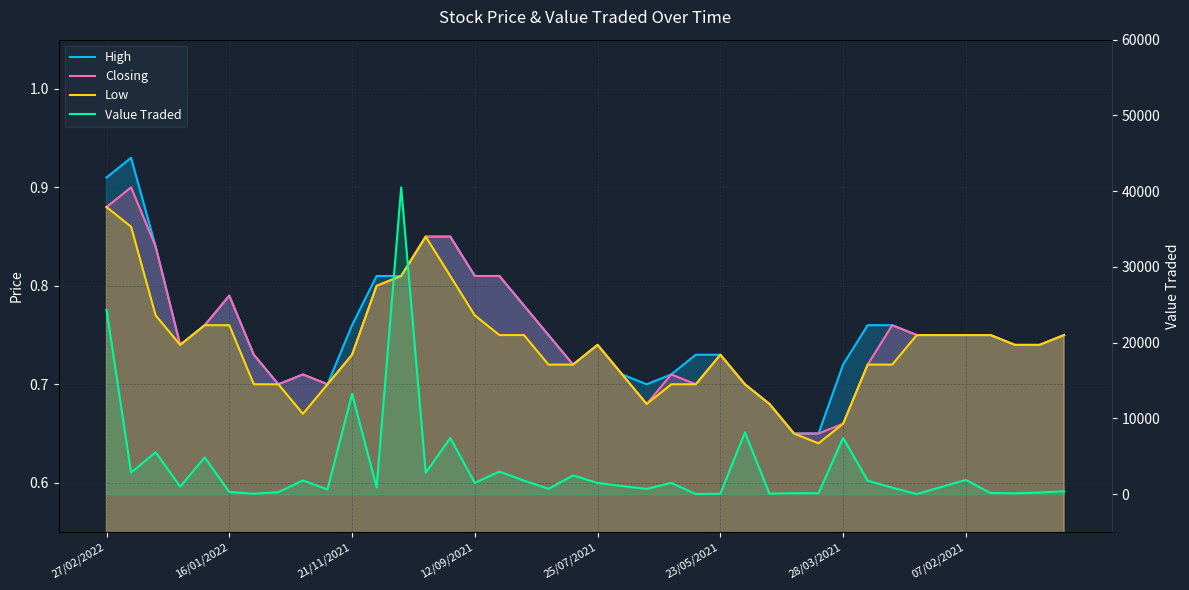

Is the value of High at 22 greater than the value of Closing at 8?

No